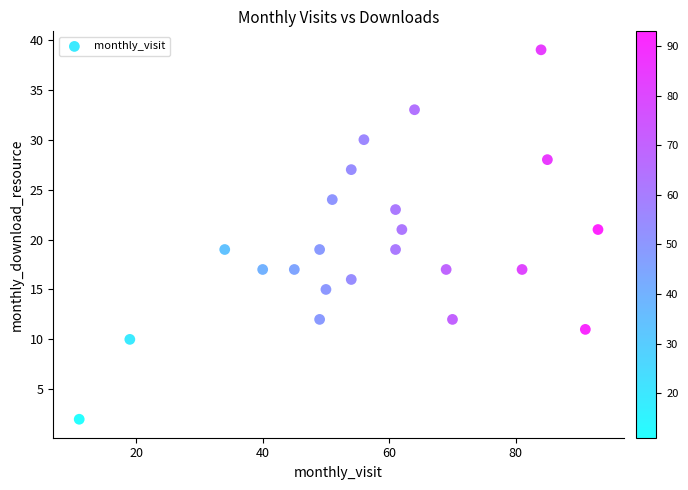

What is the range of X values (max minus min)?

82